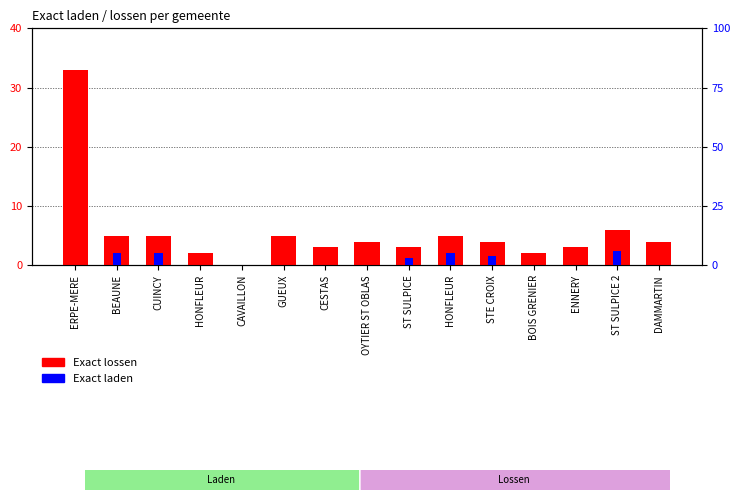

Rank the series at HONFLEUR from lowest to highest value.

Exact laden, Exact lossen